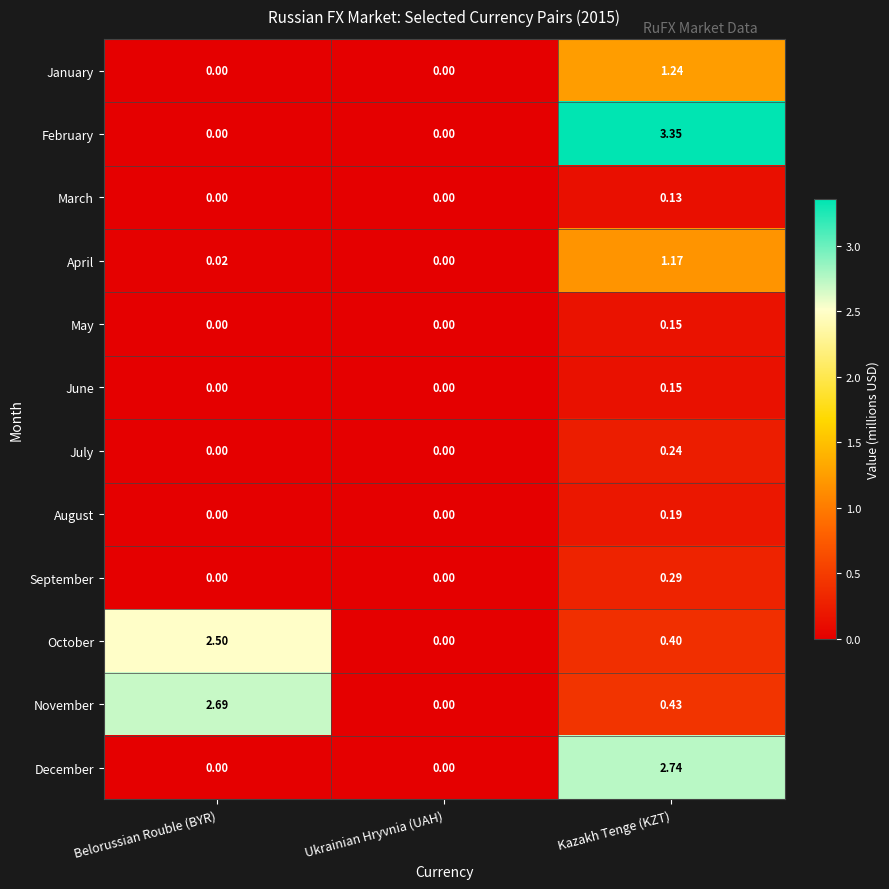

At how many categories does at least one series exceed 2?

2